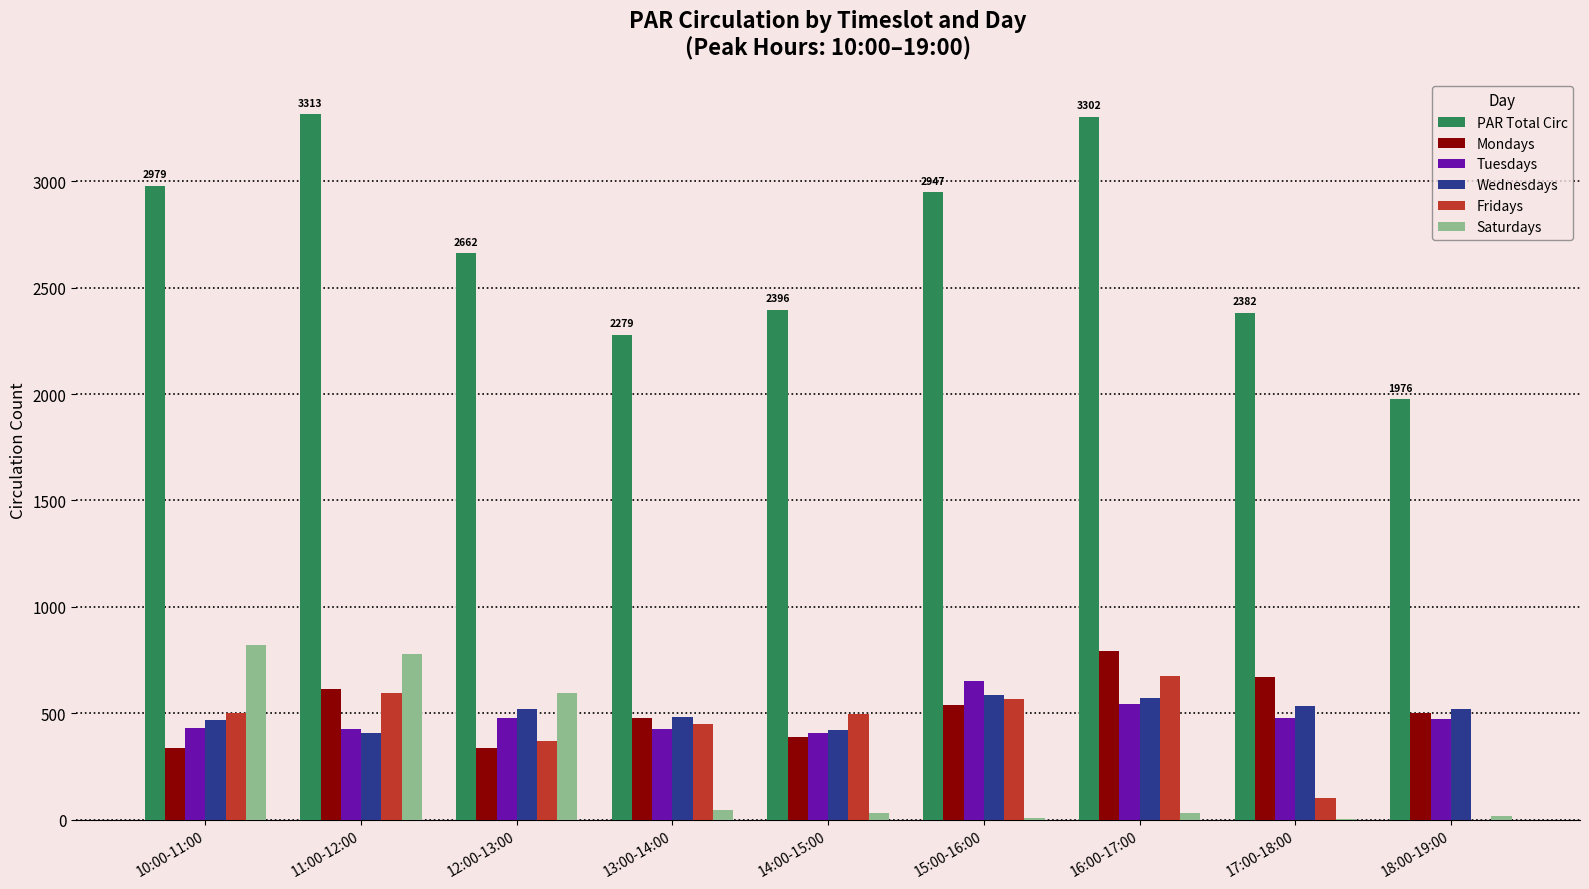

Which series has the largest total across all categories?

PAR Total Circ